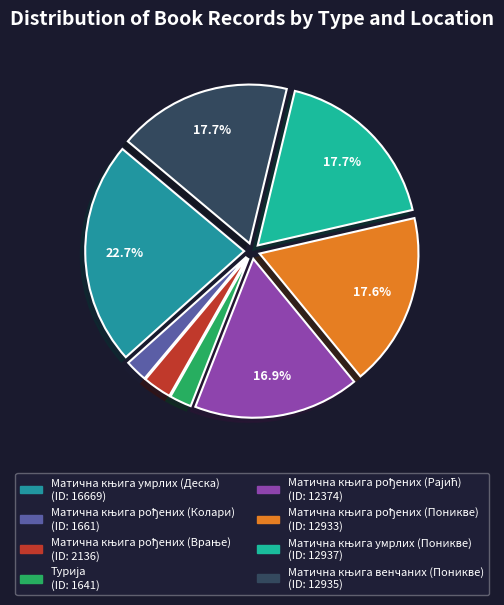

The Матична књига рођених (Врање) slice represents 17% of the pie. True or false?

False